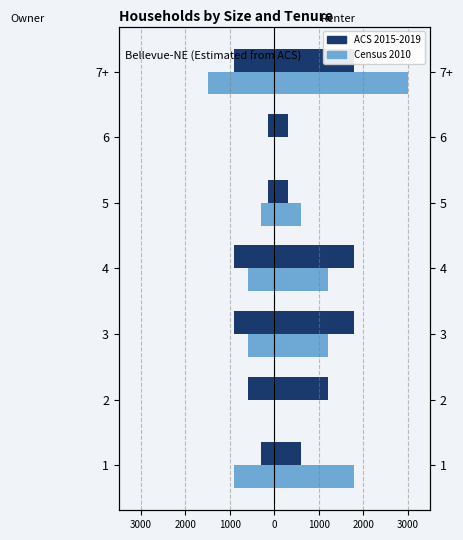

Are the bars grouped side by side (vs. stacked)?

Yes